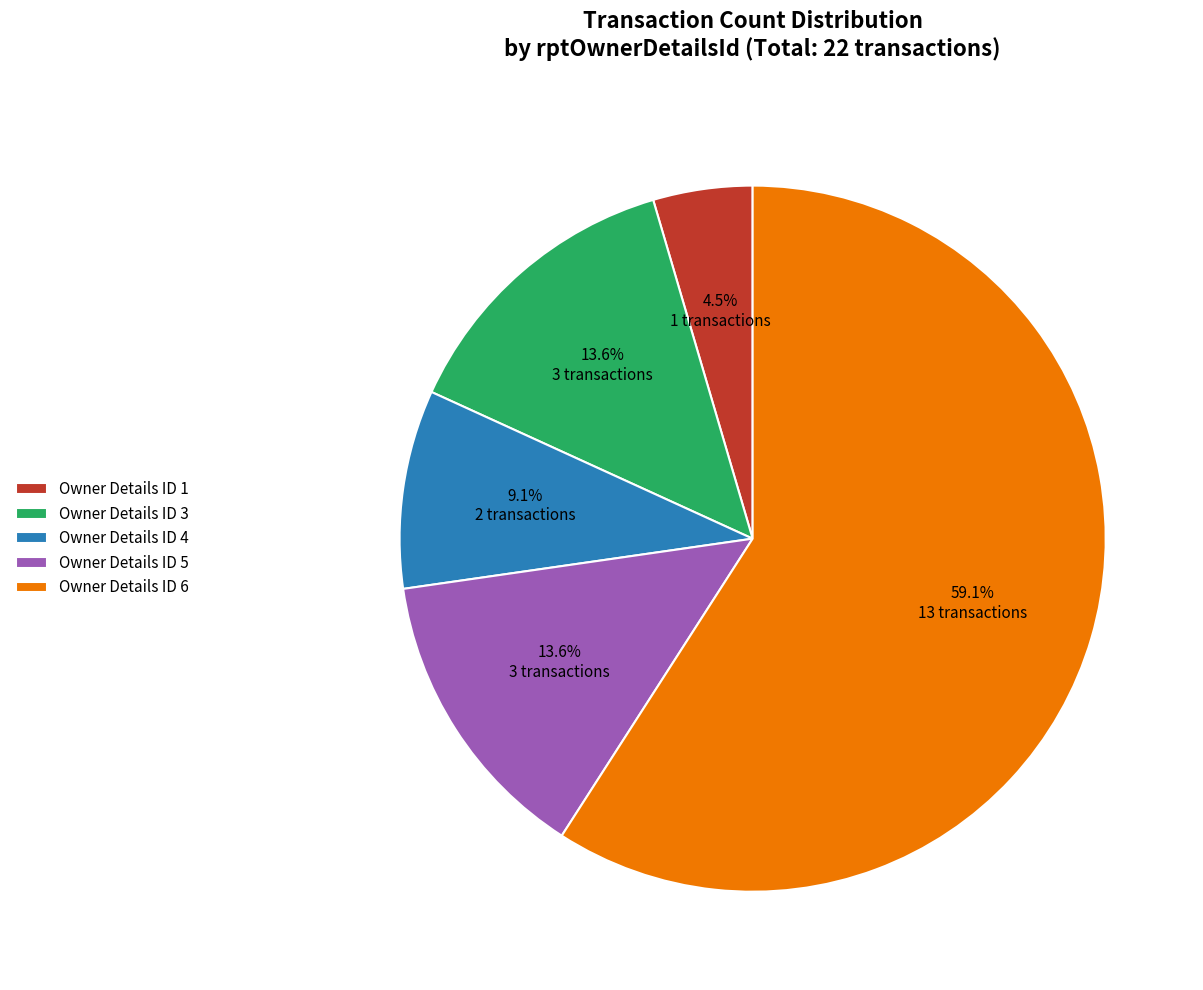

What is the smallest slice in the pie chart?

Owner Details ID 1